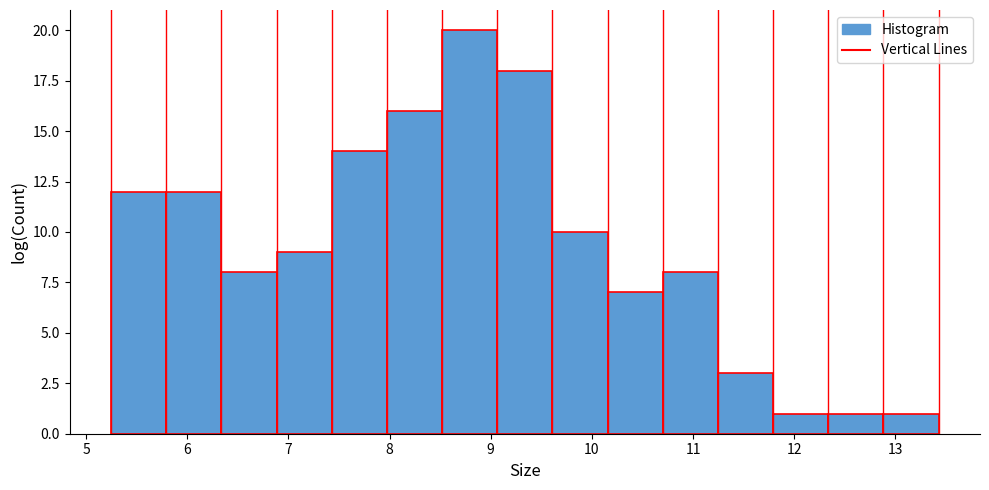

Reading left to right, list every bar in this chart as the range it spans on the x-axis followed by its height. Neither the bar edges nor the heights are printed on the chart, so give them approximately, as read against the axes.

5.2 to 5.8: 12
5.8 to 6.3: 12
6.3 to 6.9: 8
6.9 to 7.4: 9
7.4 to 8.0: 14
8.0 to 8.5: 16
8.5 to 9.1: 20
9.1 to 9.6: 18
9.6 to 10.2: 10
10.2 to 10.7: 7
10.7 to 11.2: 8
11.2 to 11.8: 3
11.8 to 12.3: 1
12.3 to 12.9: 1
12.9 to 13.4: 1